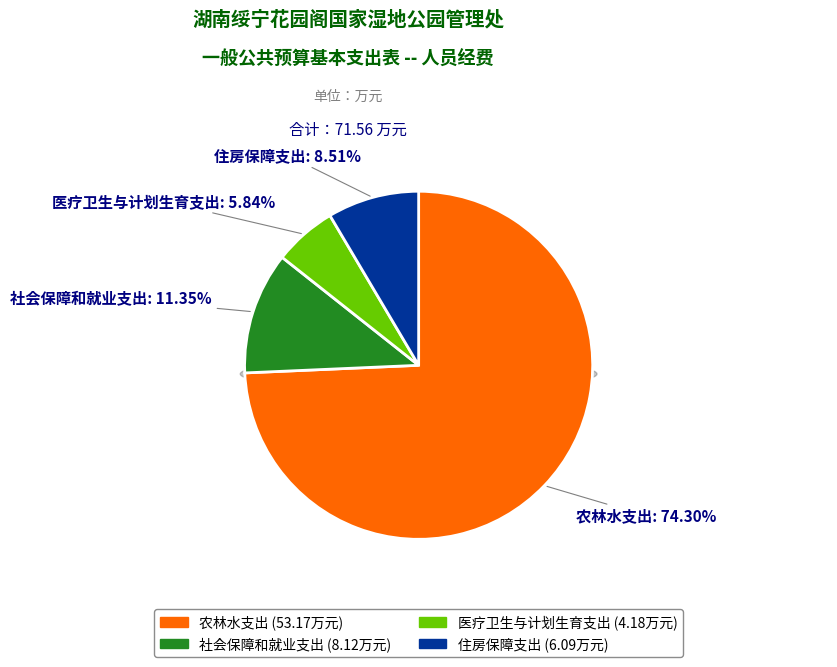

Is it true that 医疗卫生与计划生育支出 is 1% of the pie?

False